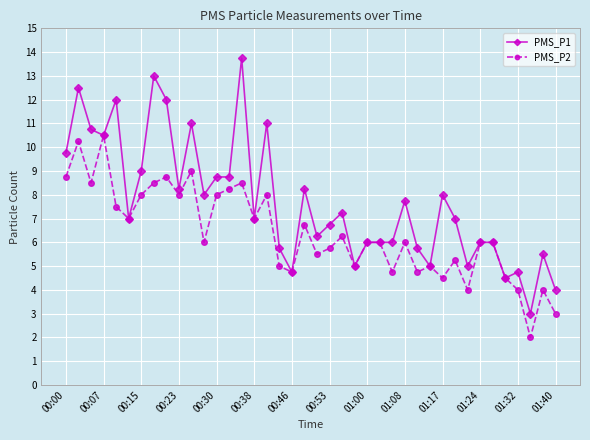

How many distinct data groups are displayed?

2